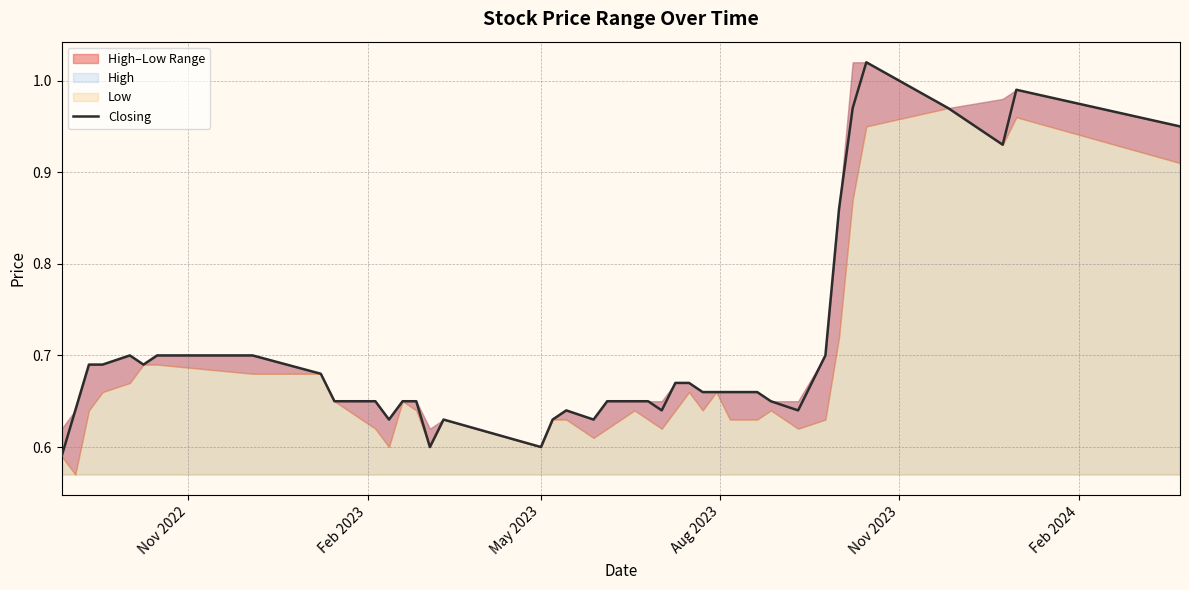

How many interior local valleys (lower than both neighbors) does the data have?

8